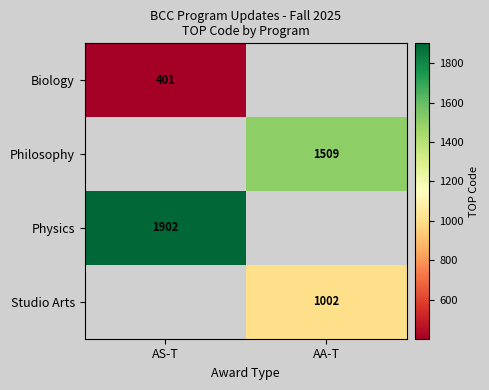

Between AS-T and AA-T, which is larger?

AA-T